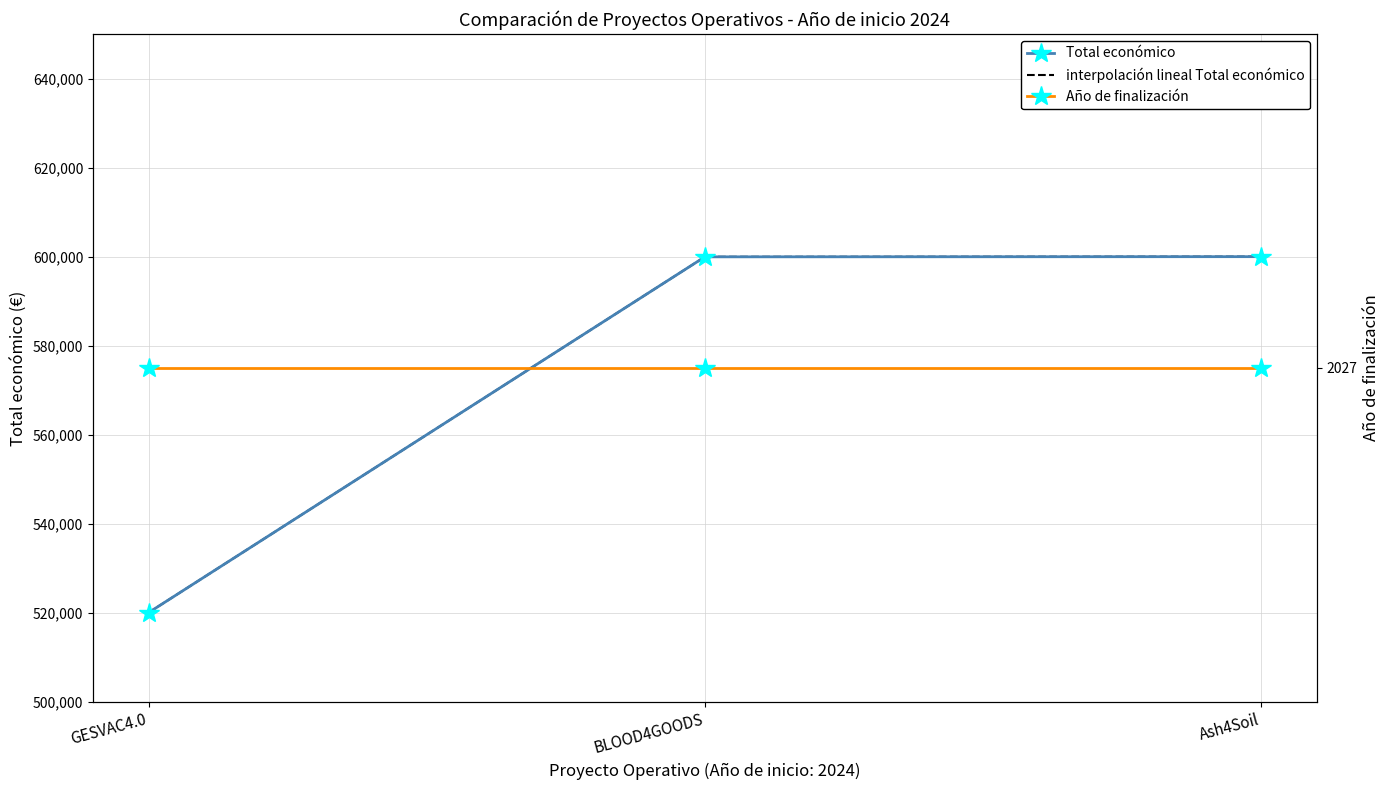

What are all the series names shown in the legend?

Total económico, interpolación lineal Total económico, Año de finalización